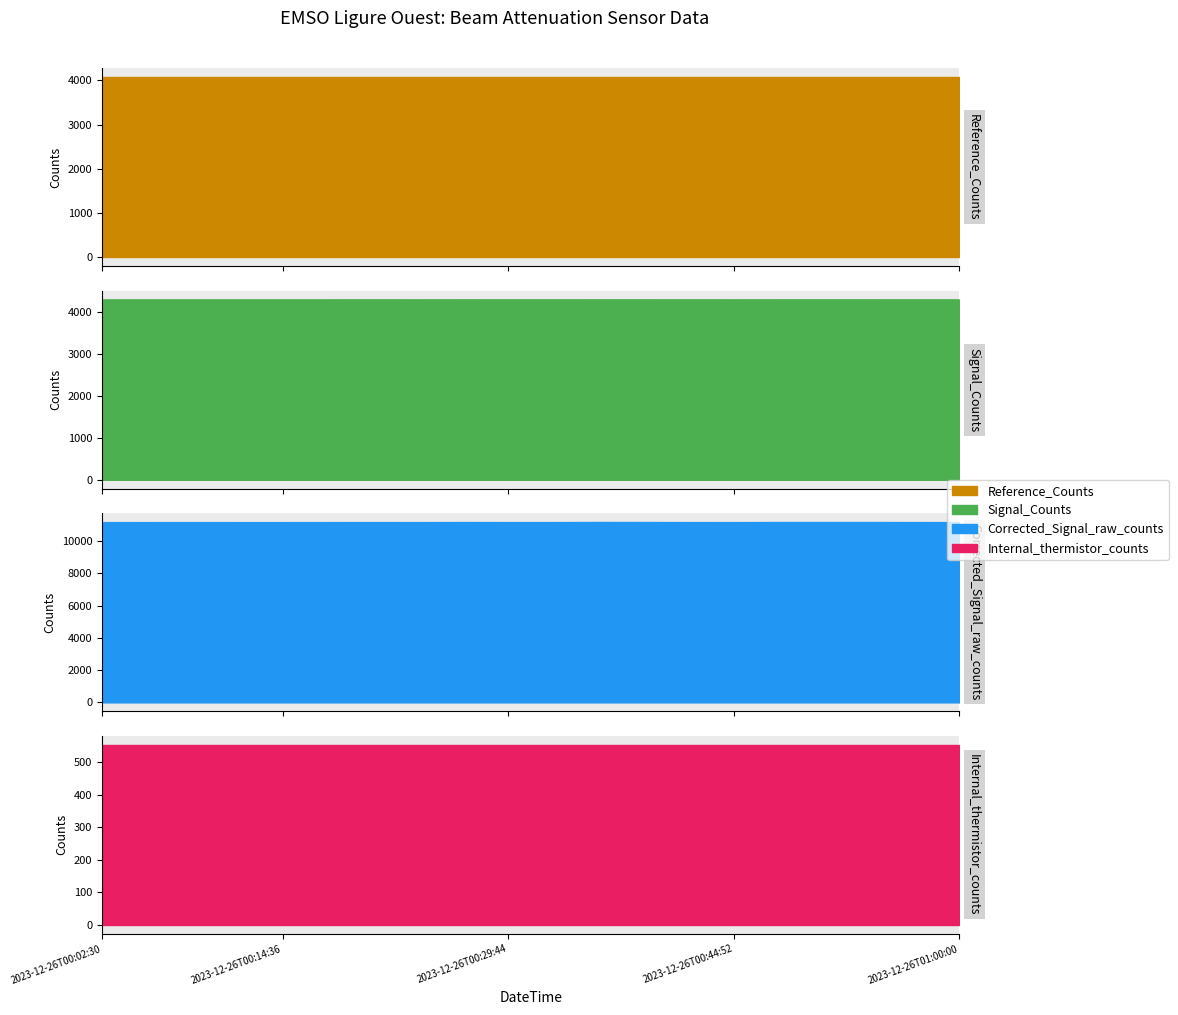

Which has a higher value, 2023-12-26T00:26:42 or 2023-12-26T00:53:57?

2023-12-26T00:26:42